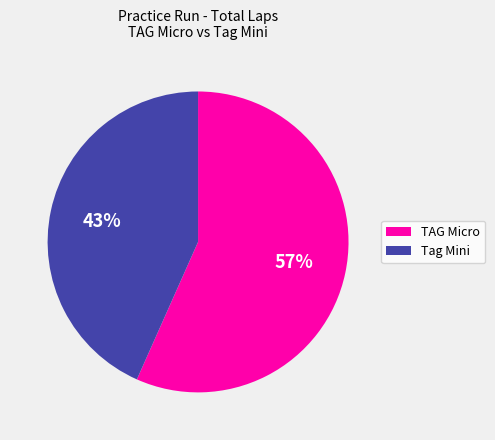

How many segments does this pie chart have?

2